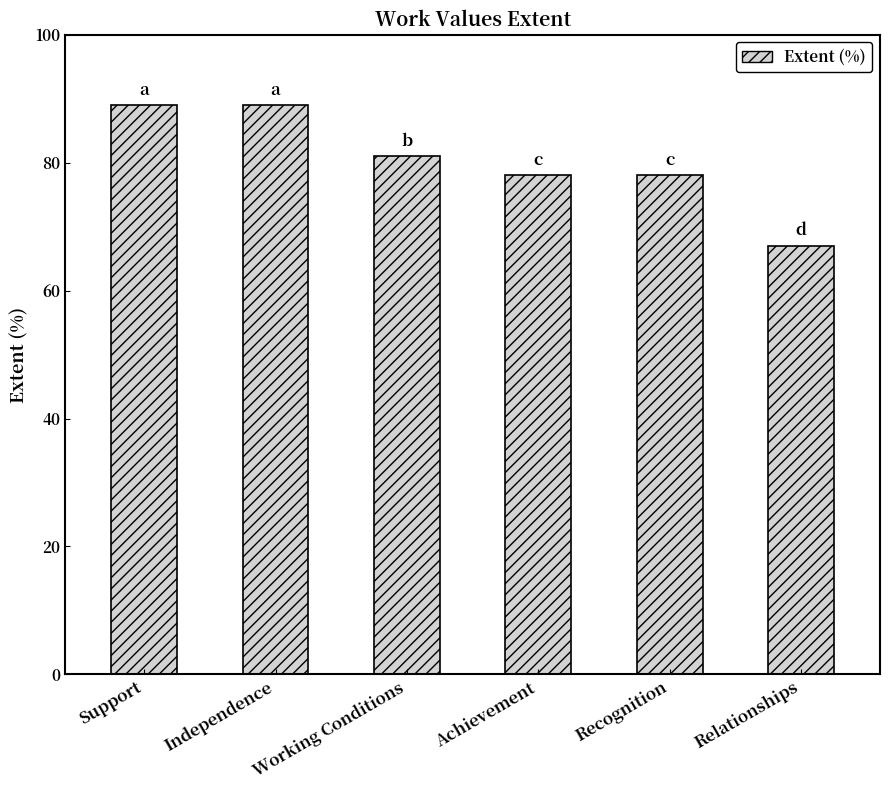

At which category does the chart reach its minimum across all series?

Relationships